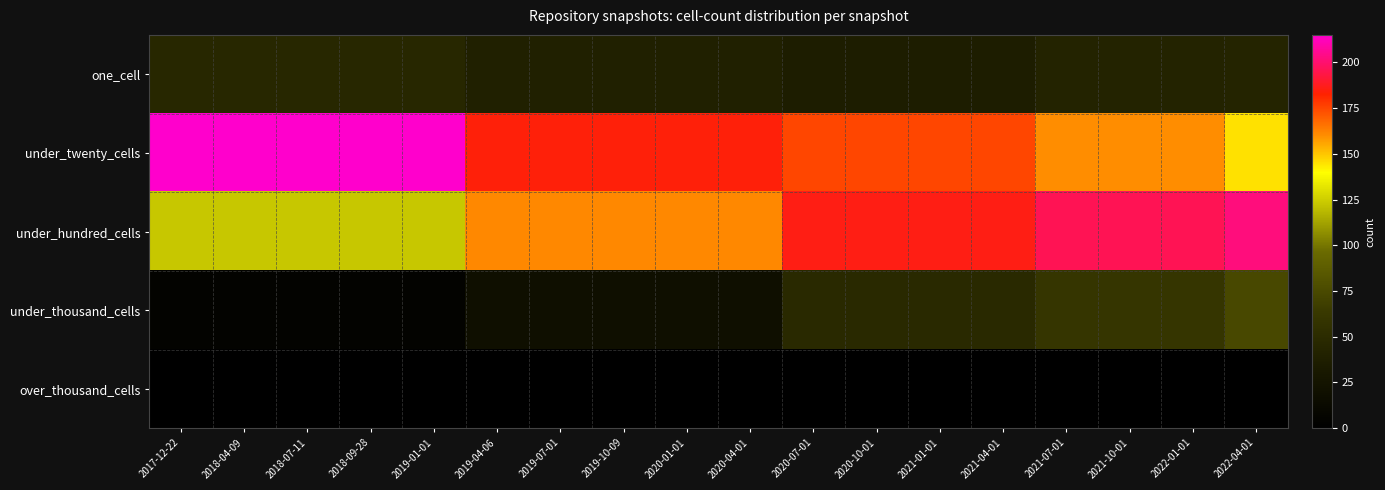

How many series are shown in this chart?

5